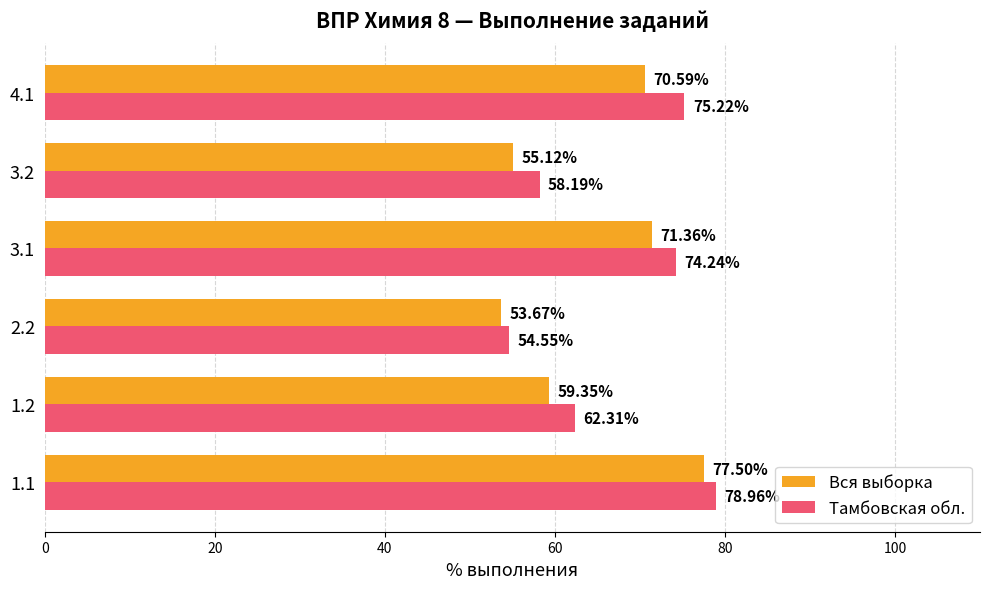

What is the difference between the highest and lowest values at 3.1?

2.9